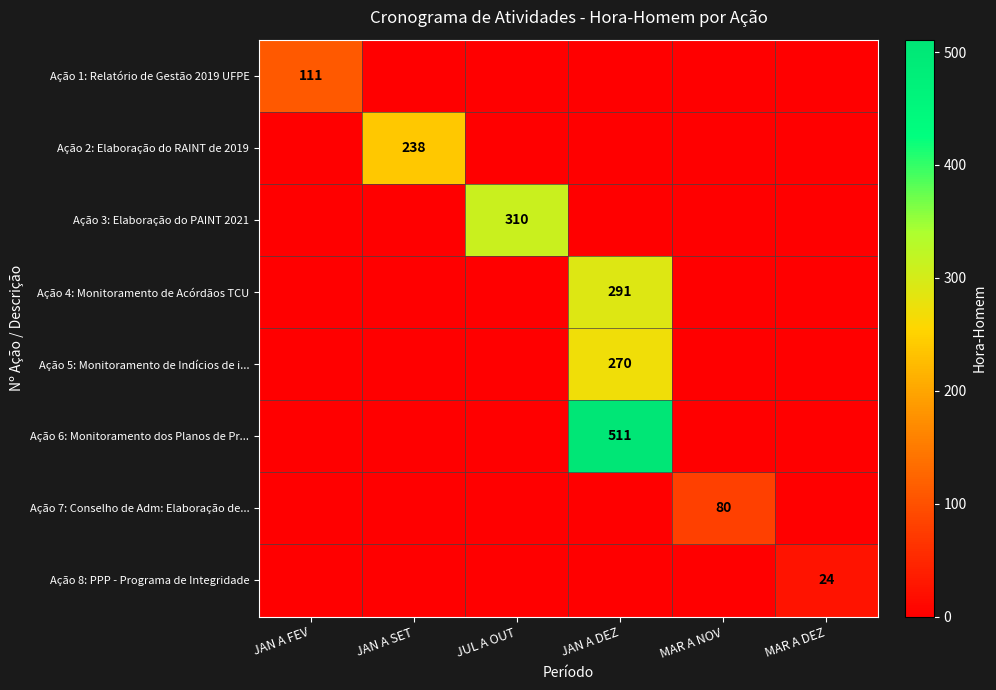

The Ação 5: Monitoramento de Indícios de i... series shows 270 at JAN A DEZ. True or false?

True